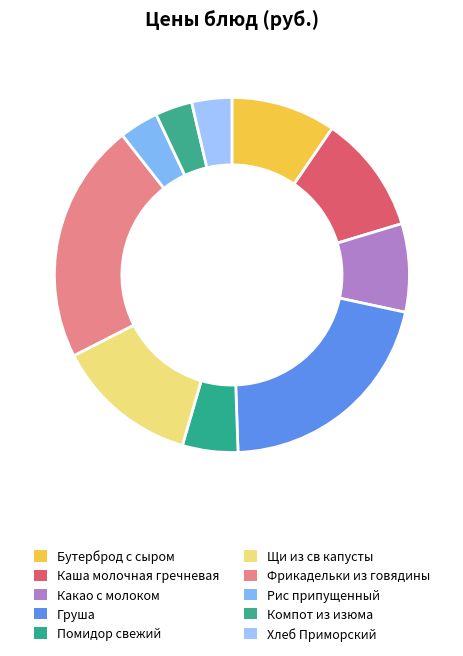

Combined, do Щи из св капусты and Груша account for over 50%?

No